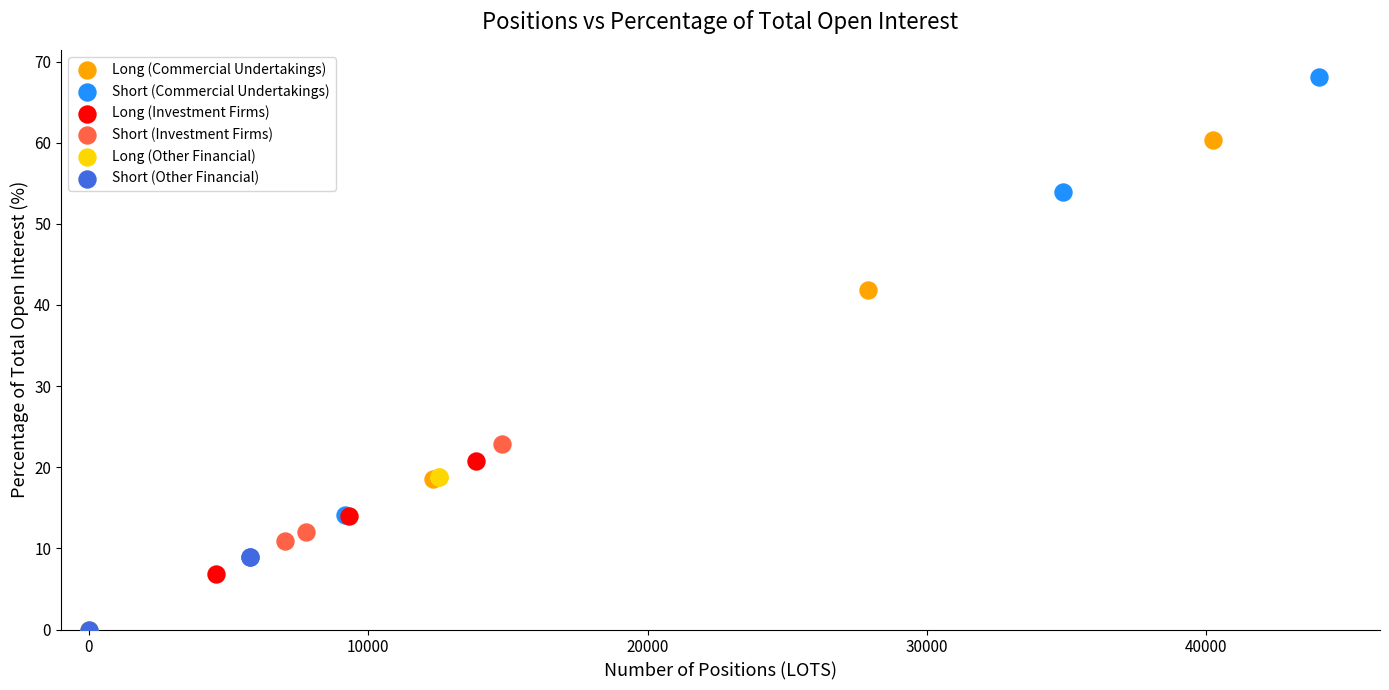

Which series reaches the maximum Y coordinate?

Short (Commercial Undertakings)